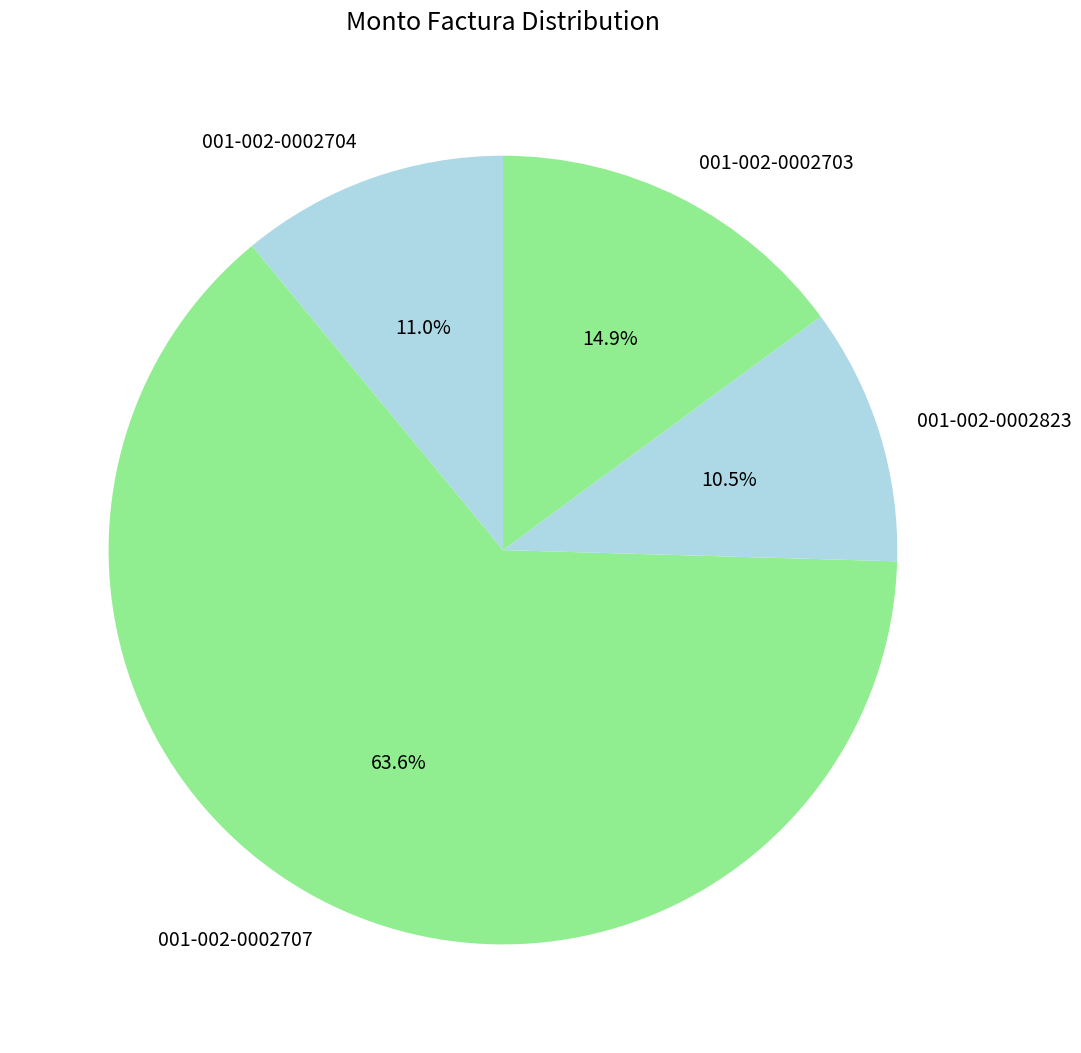

What is the majority slice?

001-002-0002707